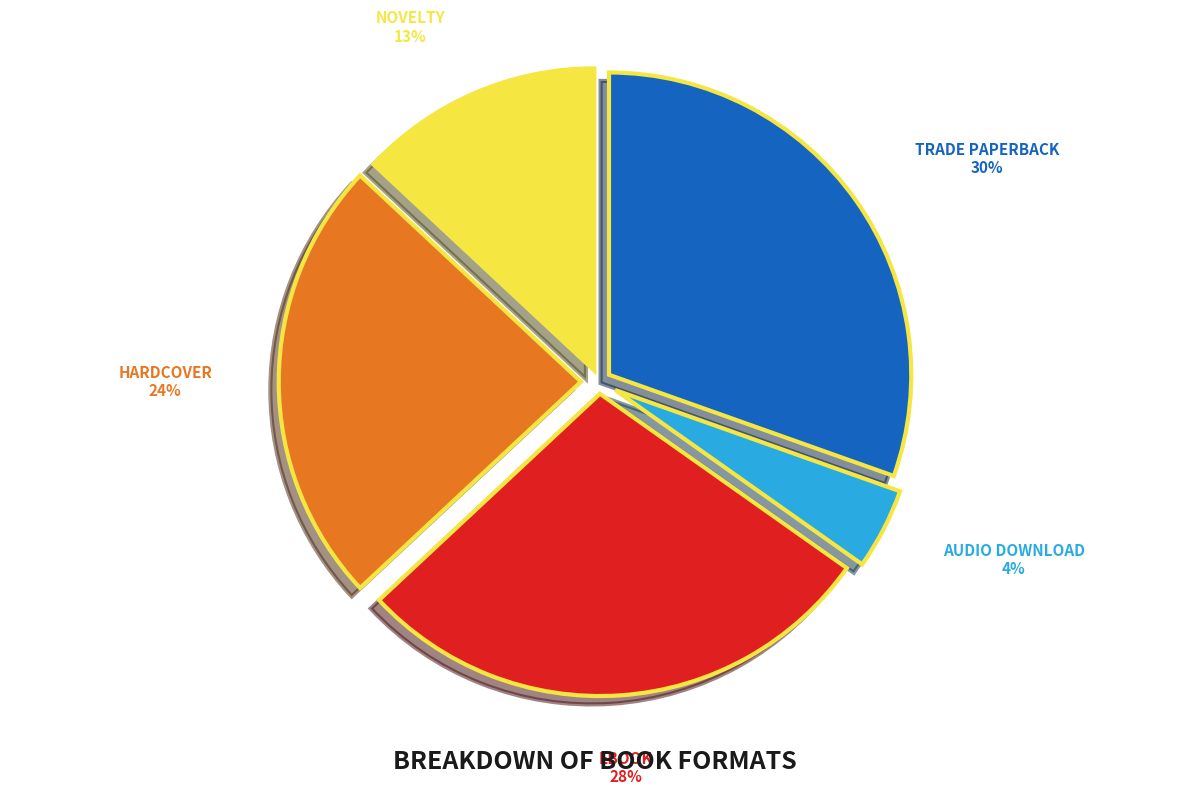

Count the number of slices in the pie.

5